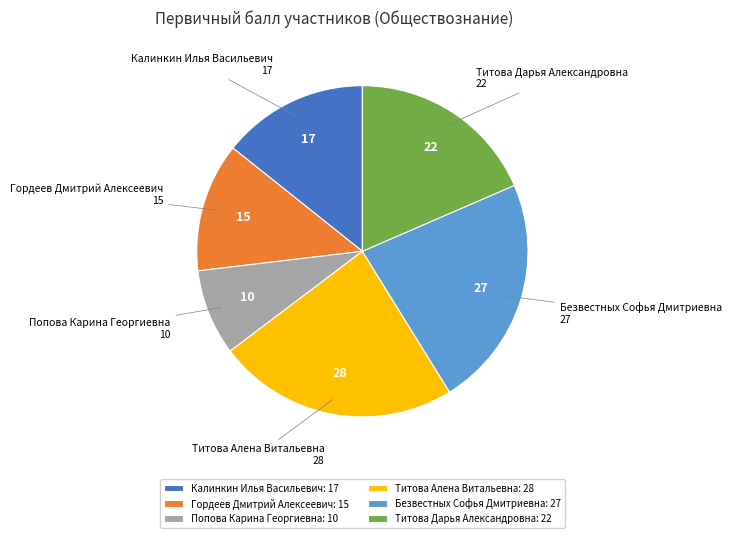

Which category has the smallest portion of the pie?

Попова Карина Георгиевна